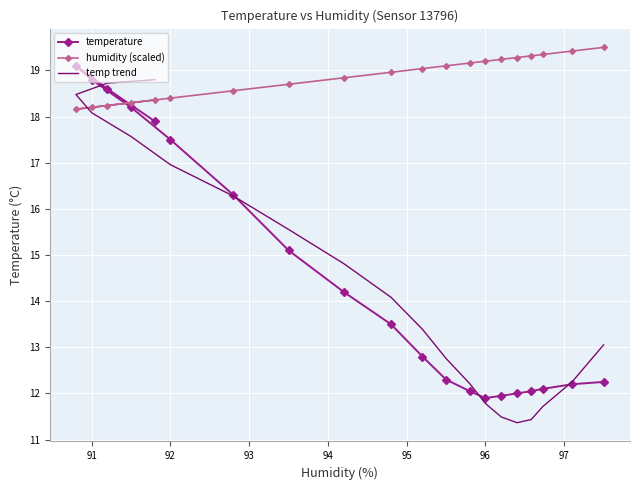

Is this an area chart (filled region under the line)?

No